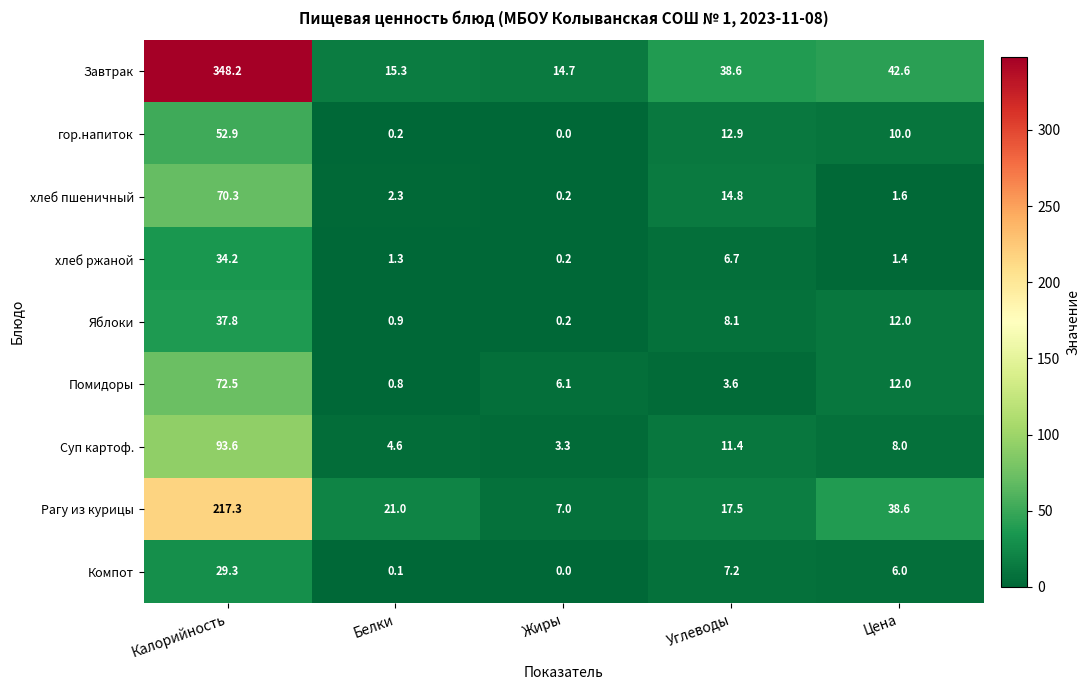

The Яблоки series shows 17.1 at Калорийность. True or false?

False